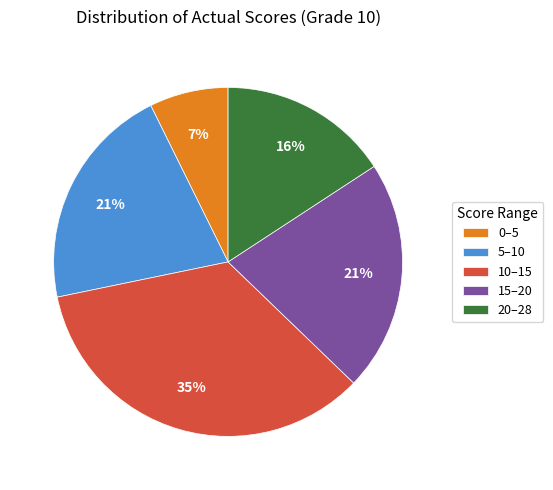

What percentage is the 5–10 slice, to the nearest percent?

21%